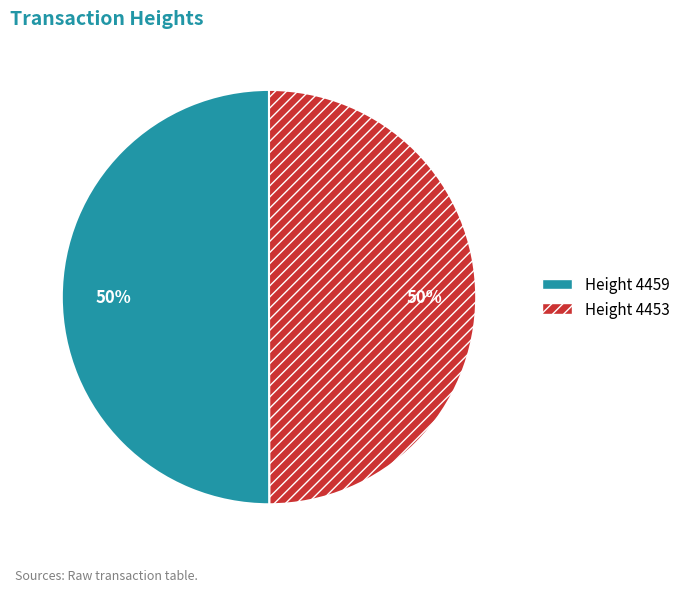

To the nearest percent, what is the average slice percentage?

50%